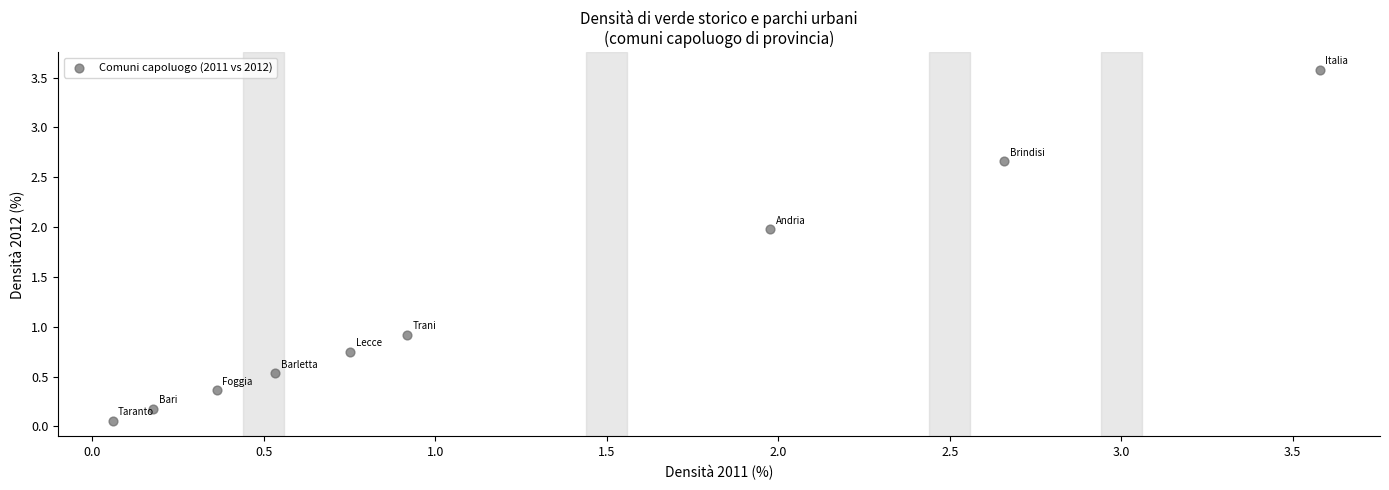

What Y value in the scatter plot is closest to 1?

0.9